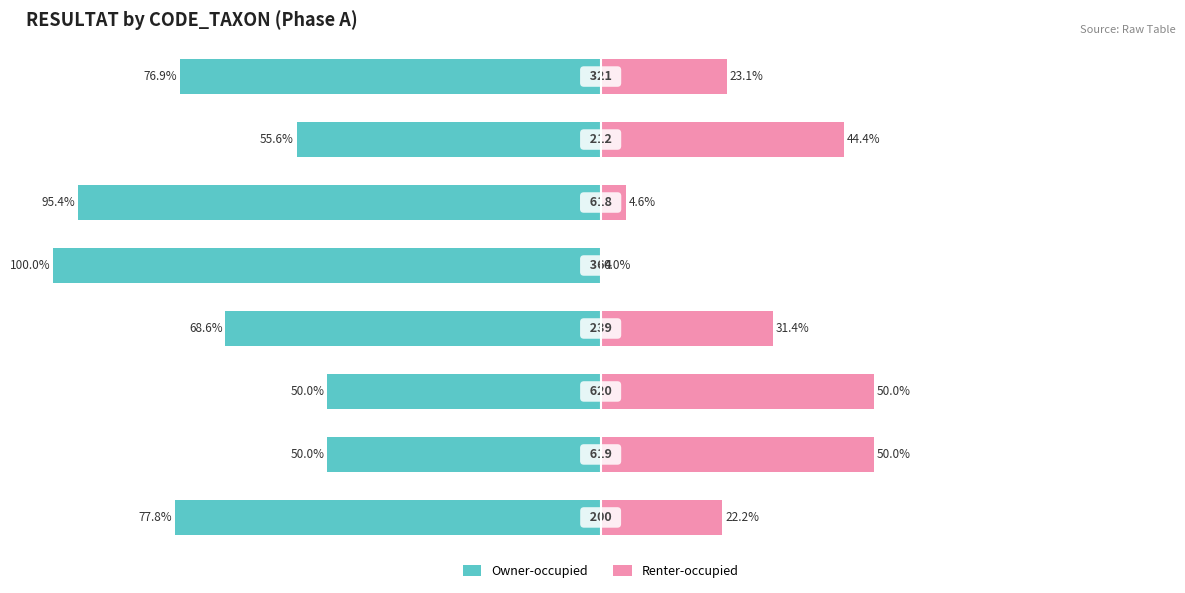

List the labels in order of Renter-occupied value, largest first.

1, 2, 6, 3, 7, 0, 5, 4